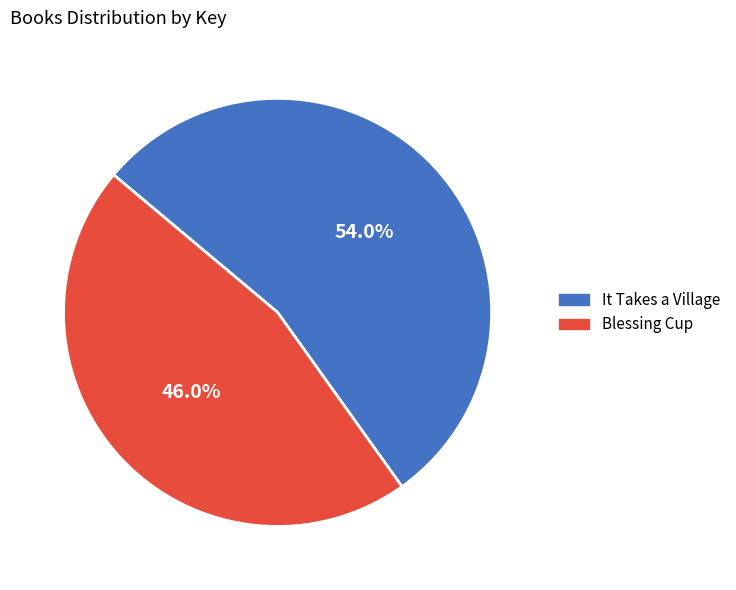

Between It Takes a Village and Blessing Cup, which is larger?

It Takes a Village